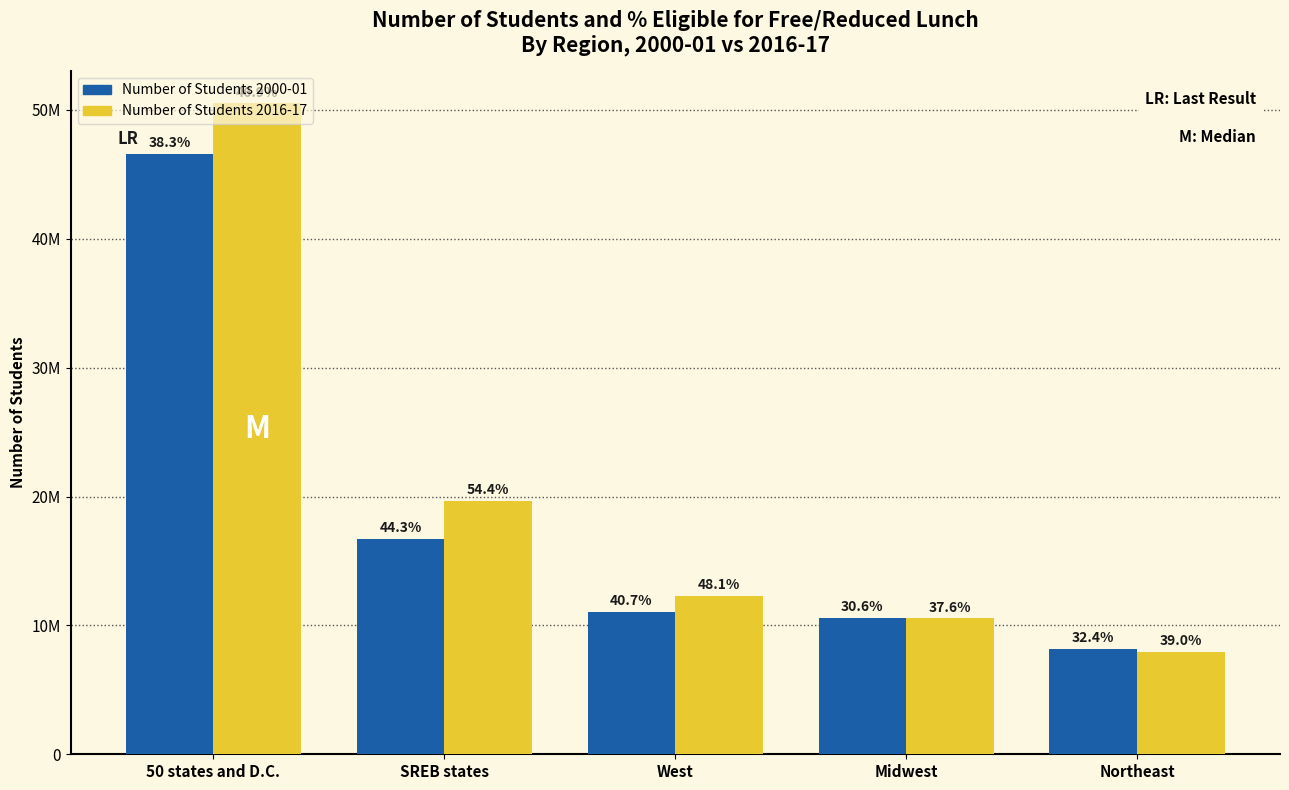

At SREB states, list the series in order from largest to smallest.

Number of Students 2016-17, Number of Students 2000-01